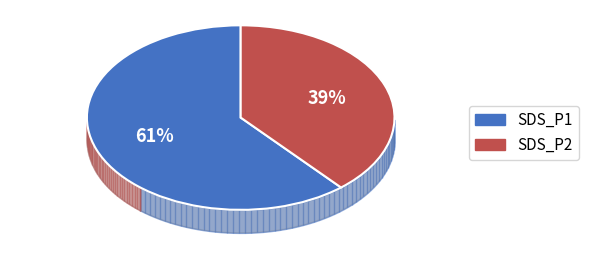

To the nearest percent, what is the average slice percentage?

50%